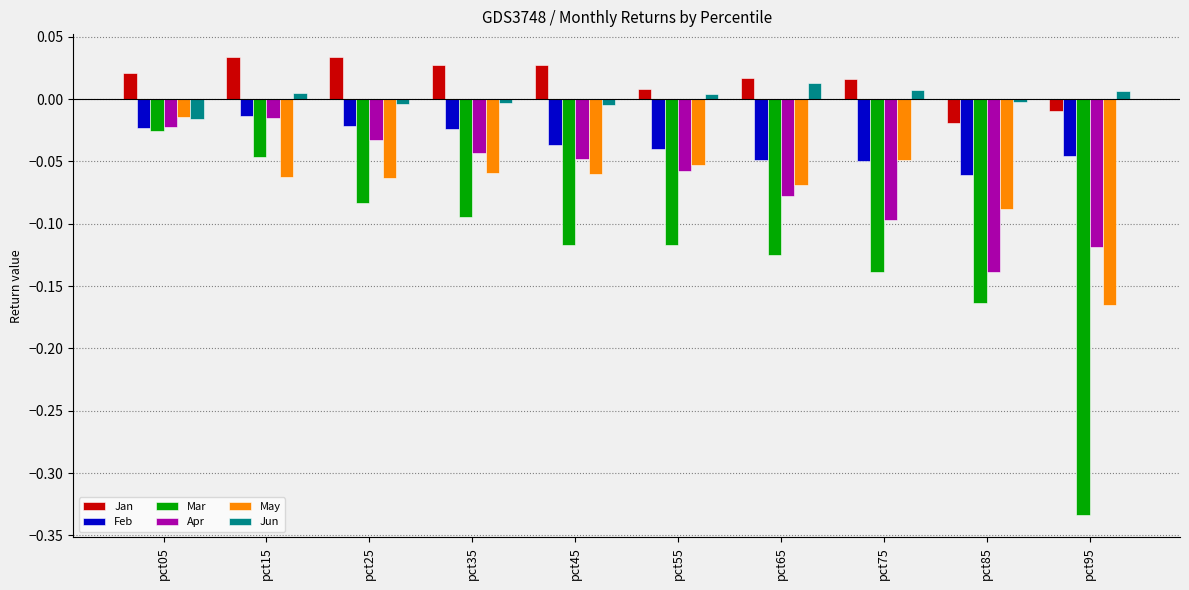

Which category has the lowest value in the Mar series?

pct95